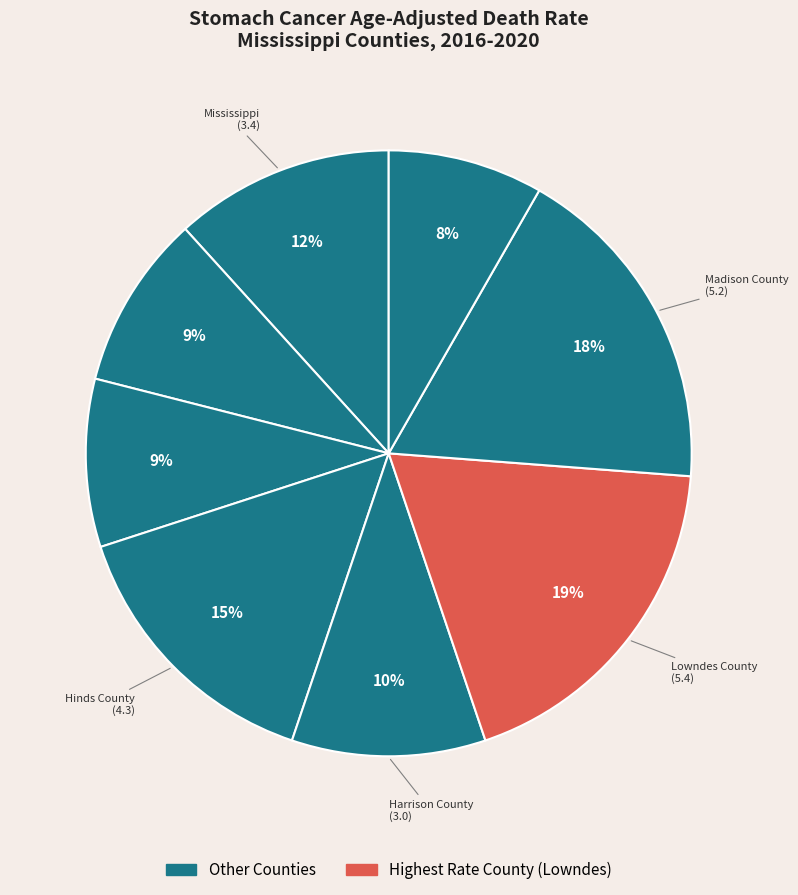

Which slice is the smallest?

Rankin County